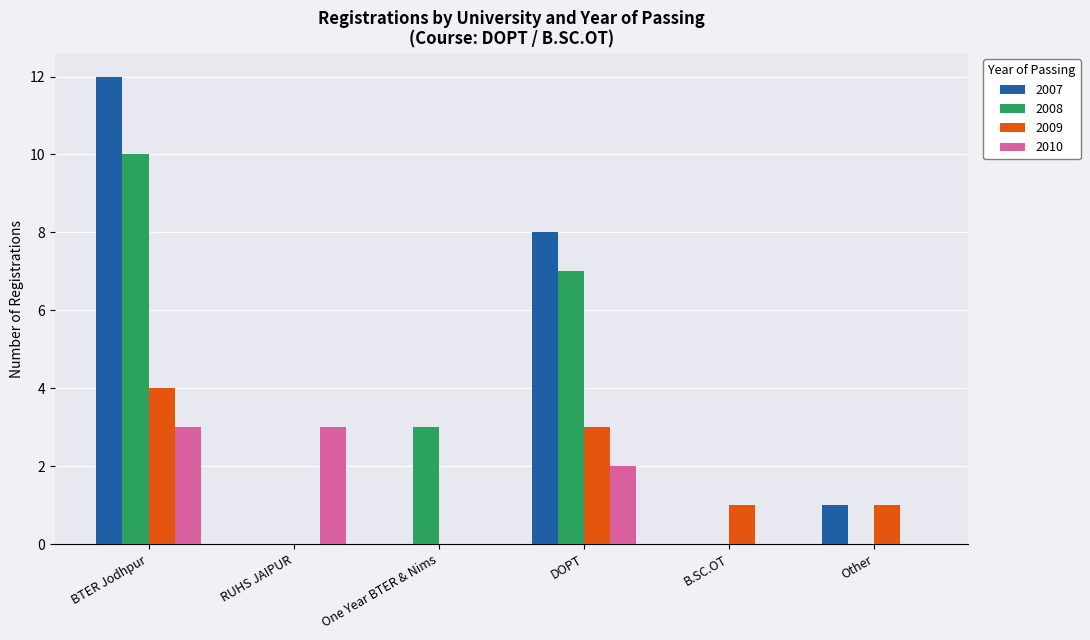

Reading left to right, what are all the values shown in this chart?

2007: BTER Jodhpur=12	RUHS JAIPUR=0	One Year BTER & Nims=0	DOPT=8	B.SC.OT=0	Other=1
2008: BTER Jodhpur=10	RUHS JAIPUR=0	One Year BTER & Nims=3	DOPT=7	B.SC.OT=0	Other=0
2009: BTER Jodhpur=4	RUHS JAIPUR=0	One Year BTER & Nims=0	DOPT=3	B.SC.OT=1	Other=1
2010: BTER Jodhpur=3	RUHS JAIPUR=3	One Year BTER & Nims=0	DOPT=2	B.SC.OT=0	Other=0